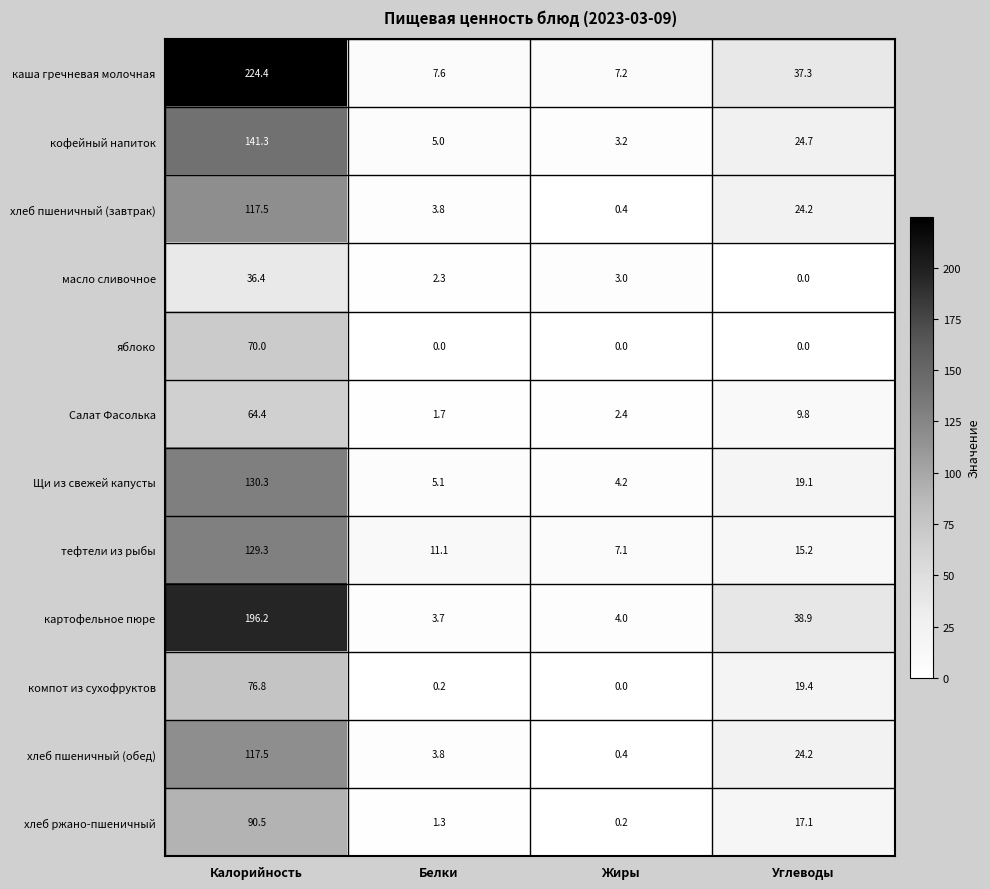

Which series has the largest total across all categories?

каша гречневая молочная